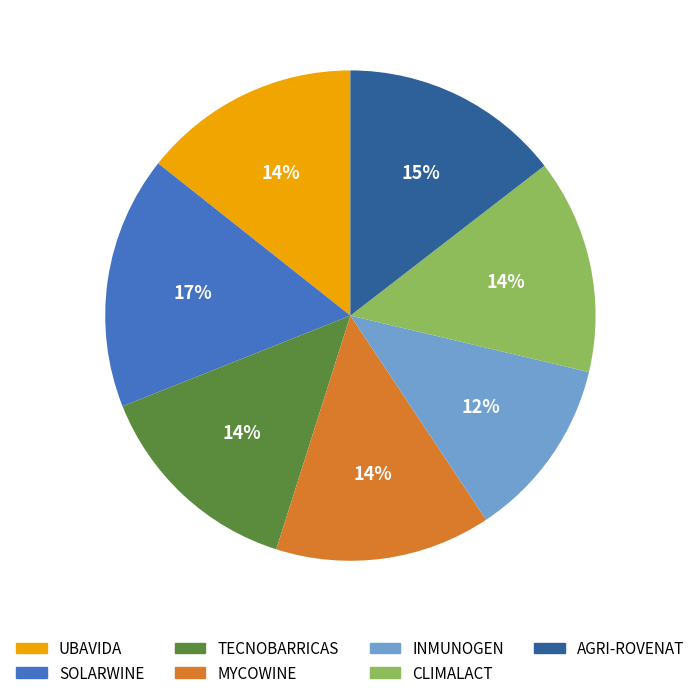

To the nearest percent, what is the difference between the largest and smallest slice percentages?

5%